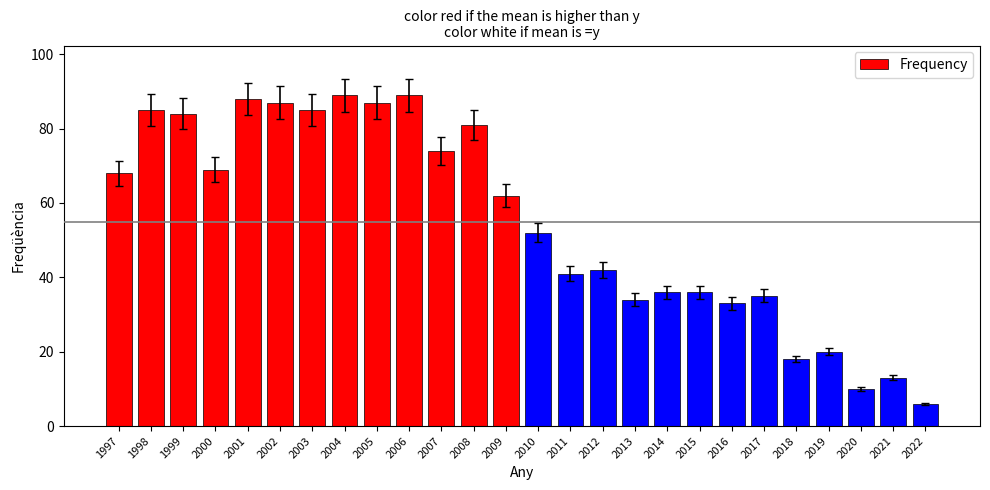

What is the maximum value shown in the chart?

89